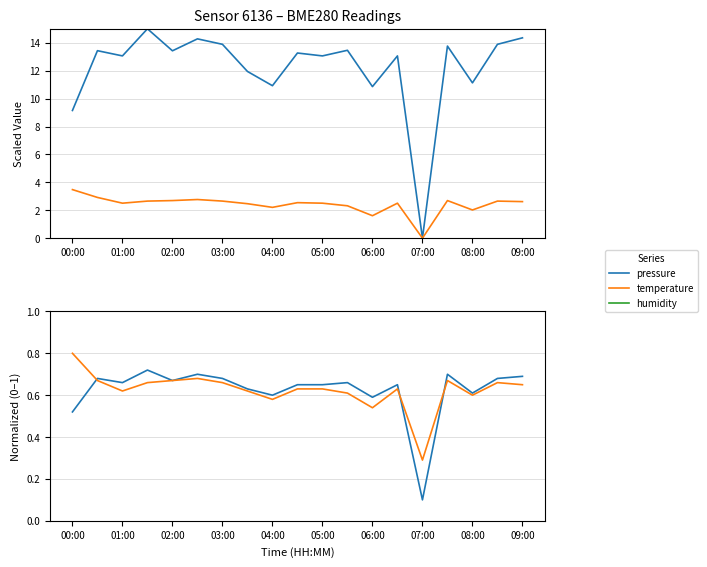

True or false: humidity has more than 1 points higher than both neighbors.

False